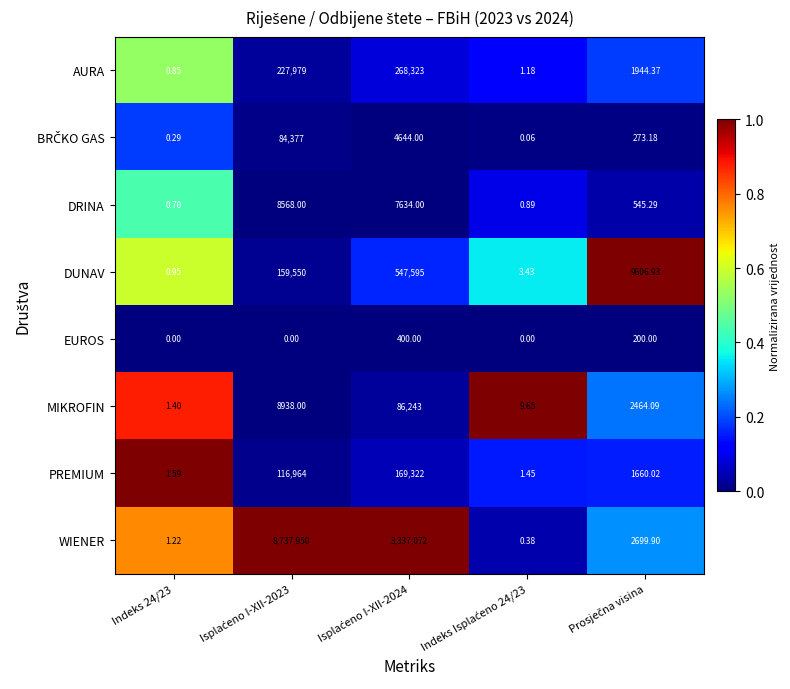

Which series has the largest total across all categories?

WIENER